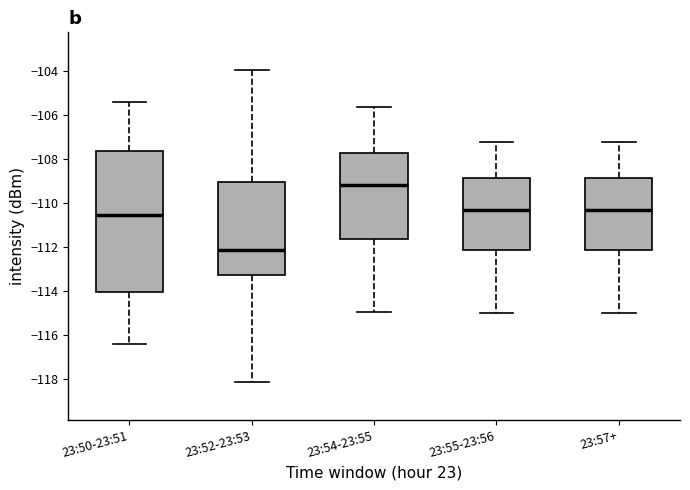

Reading left to right, transcribe this box plot: for each box, give where its median line is, the range the box spans, and where its two whiskers end, as read against the y-axis. The values are not printed on the chart, so give them approximately, as read against the axis.

23:50-23:51: median -110.6, box -114.0 to -107.6, whiskers -116.4 to -105.4
23:52-23:53: median -112.2, box -113.2 to -109.0, whiskers -118.2 to -104.0
23:54-23:55: median -109.2, box -111.6 to -107.8, whiskers -115.0 to -105.6
23:55-23:56: median -110.4, box -112.2 to -108.8, whiskers -115.0 to -107.2
23:57+: median -110.4, box -112.2 to -108.8, whiskers -115.0 to -107.2